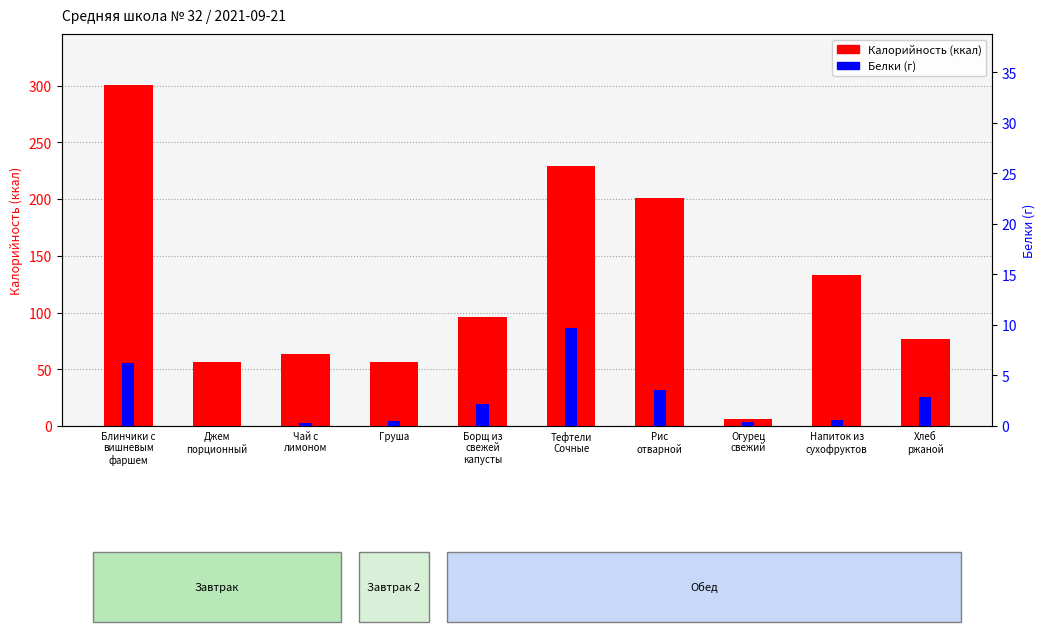

What is the spread (max minus min) of values at Хлеб
ржаной?

73.7